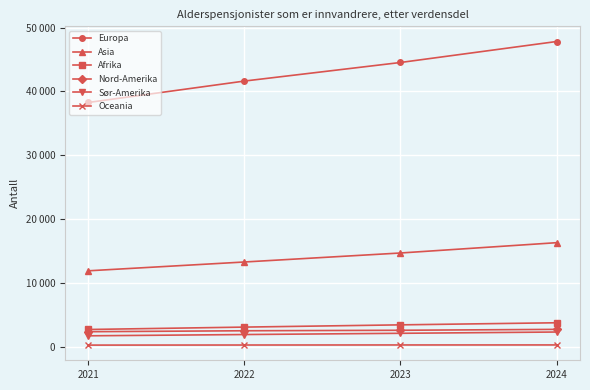

What are all the series names shown in the legend?

Europa, Asia, Afrika, Nord-Amerika, Sør-Amerika, Oceania